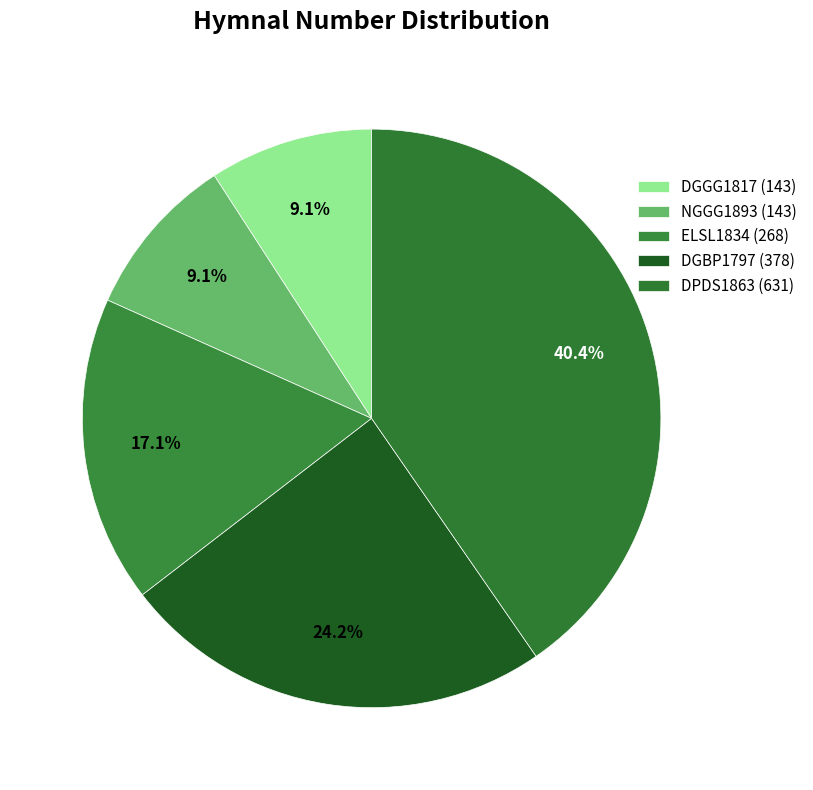

Combined, do DGBP1797 (378) and DGGG1817 (143) account for over 50%?

No